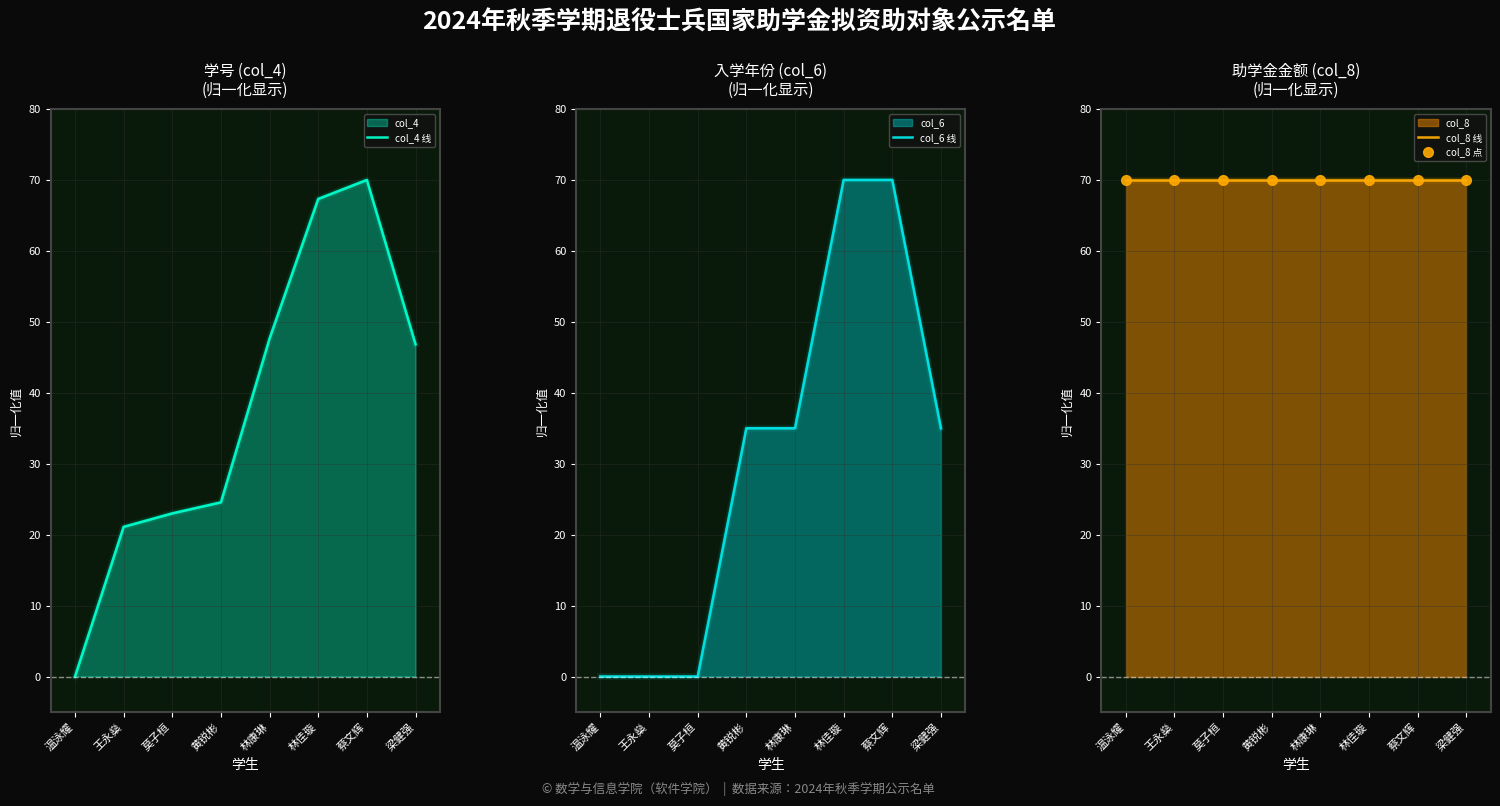

Reading left to right, transcribe all the data shown in this chart.

col_4 线: 0.0	21.1	23.0	24.6	47.6	67.3	70.0	46.8
col_6 线: 0.0	0.0	0.0	35.0	35.0	70.0	70.0	35.0
col_8 线: 70.0	70.0	70.0	70.0	70.0	70.0	70.0	70.0
col_8 点: 70.0	70.0	70.0	70.0	70.0	70.0	70.0	70.0